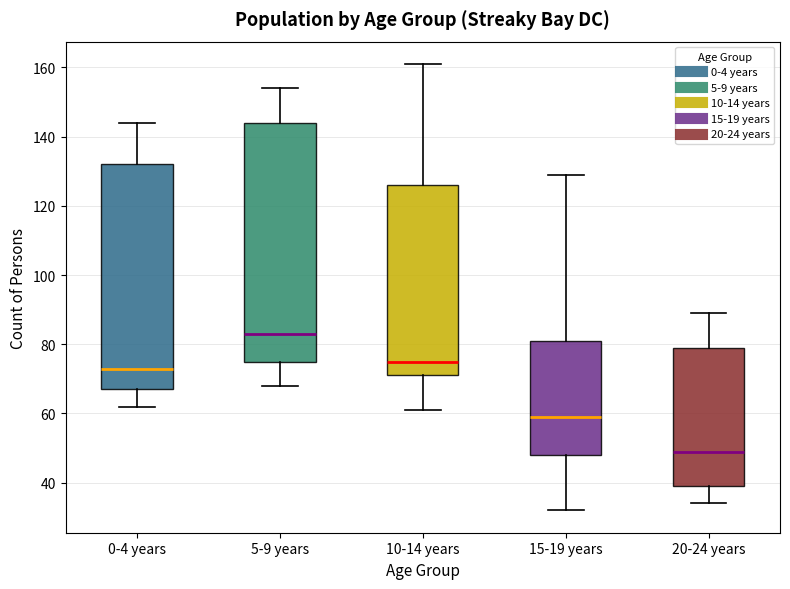

Which box's median line is the lowest?

20-24 years